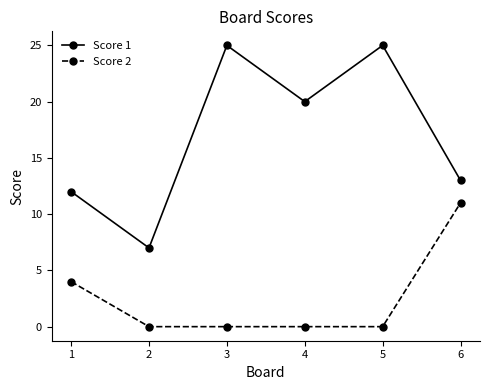

List the series in order of their overall mean, lowest first.

Score 2, Score 1